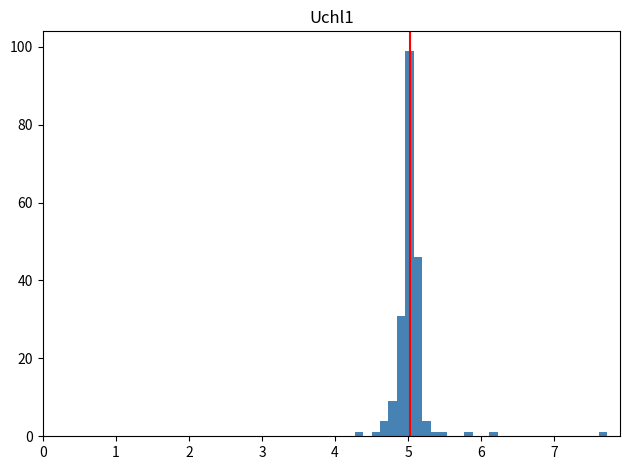

Around what value on the x-axis is the tallest bar? Give the approximate position of its centre, as read against the axis.

5.0